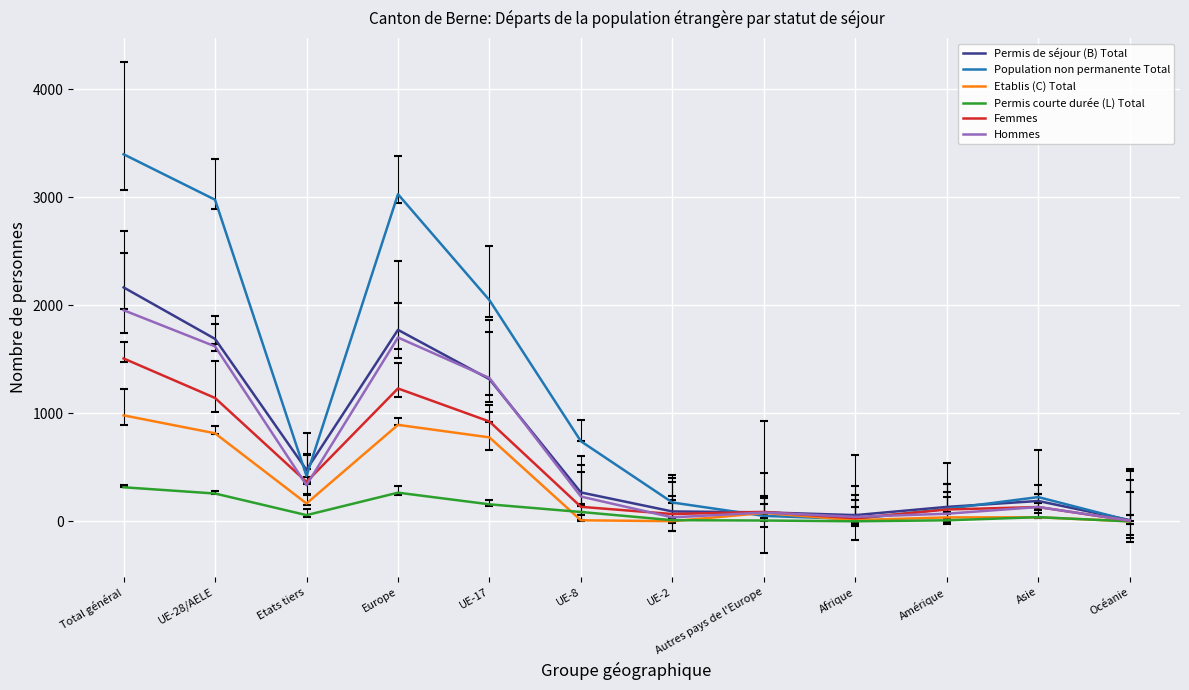

What are all the series names shown in the legend?

Permis de séjour (B) Total, Population non permanente Total, Etablis (C) Total, Permis courte durée (L) Total, Femmes, Hommes